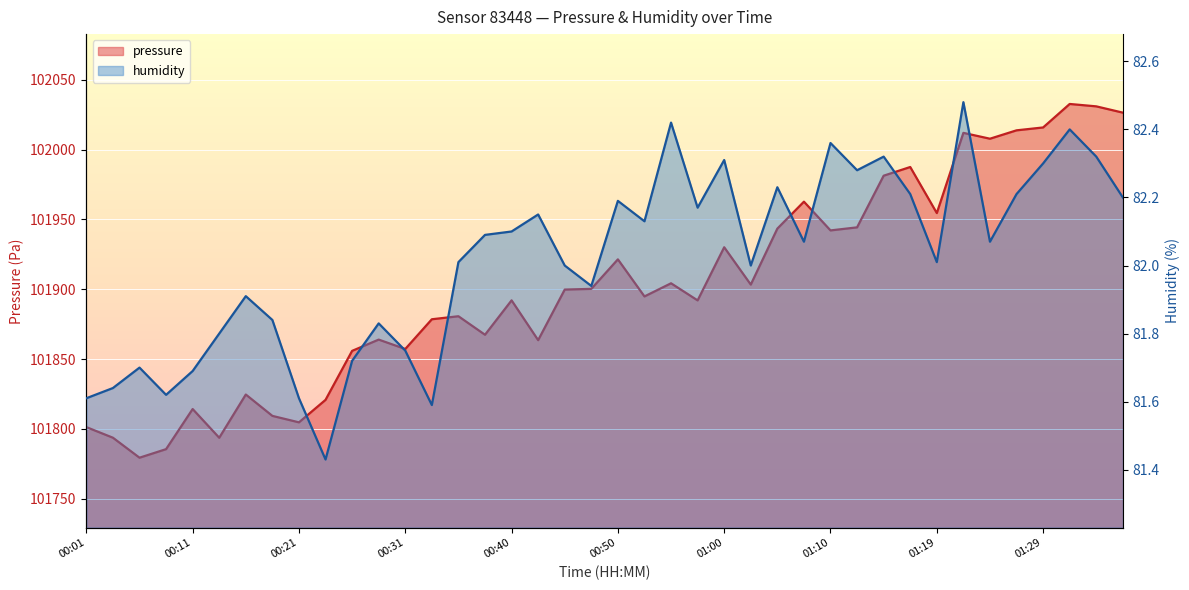

Does the chart display data point markers on the line(s)?

No